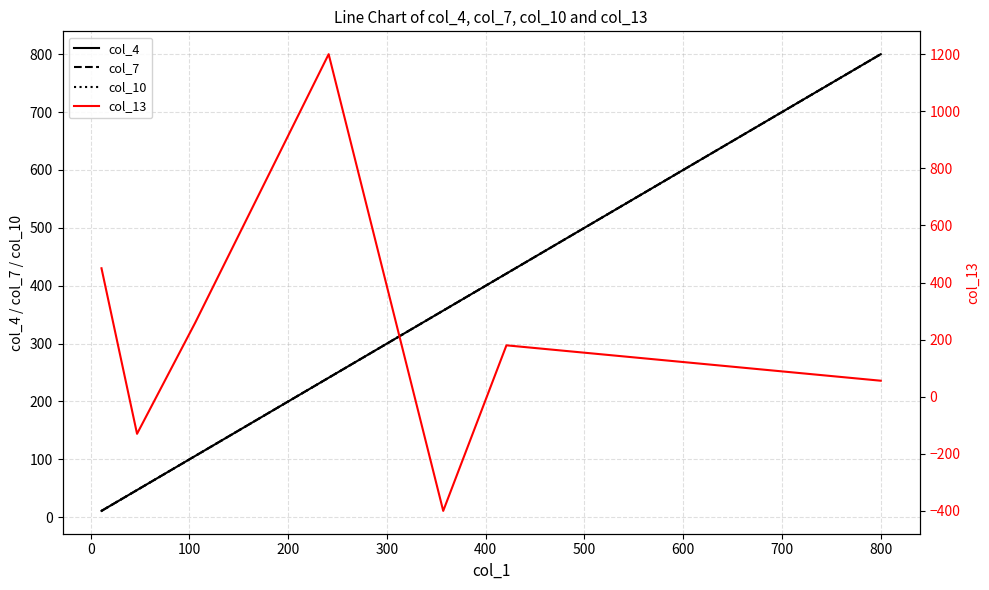

At how many categories does at least one series exceed 1009?

1